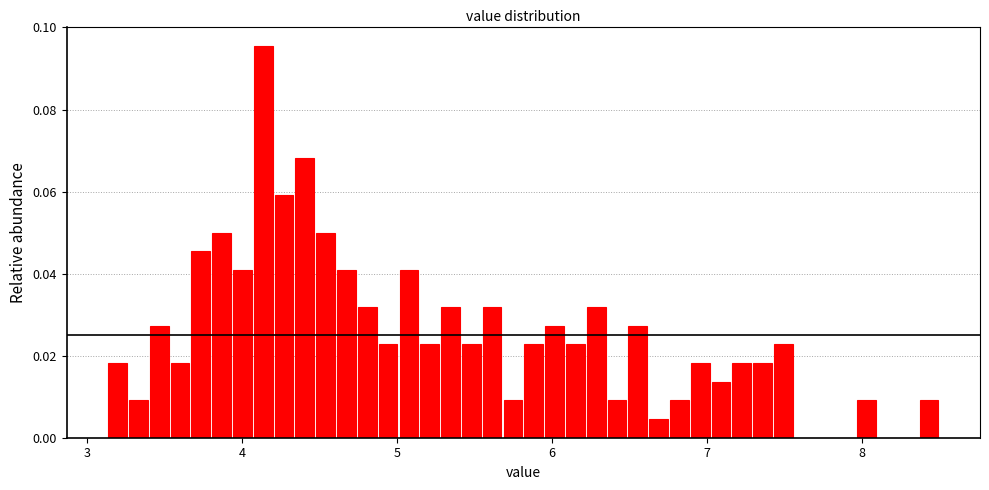

Around what value on the x-axis is the tallest bar? Give the approximate position of its centre, as read against the axis.

4.1